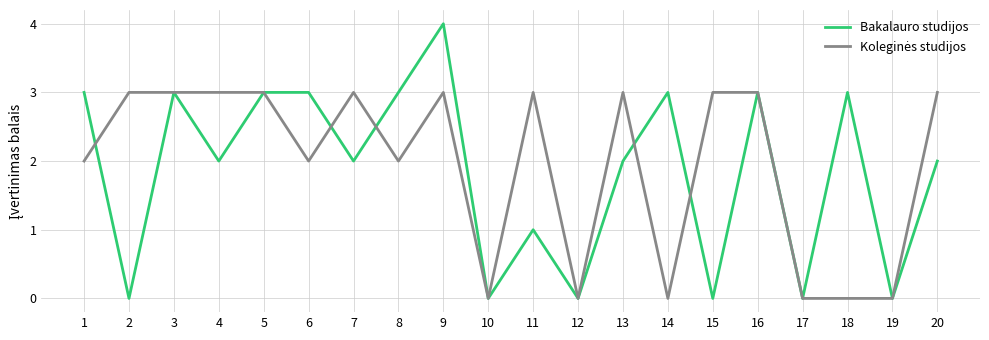

At which category is the sum across all series the highest?

9